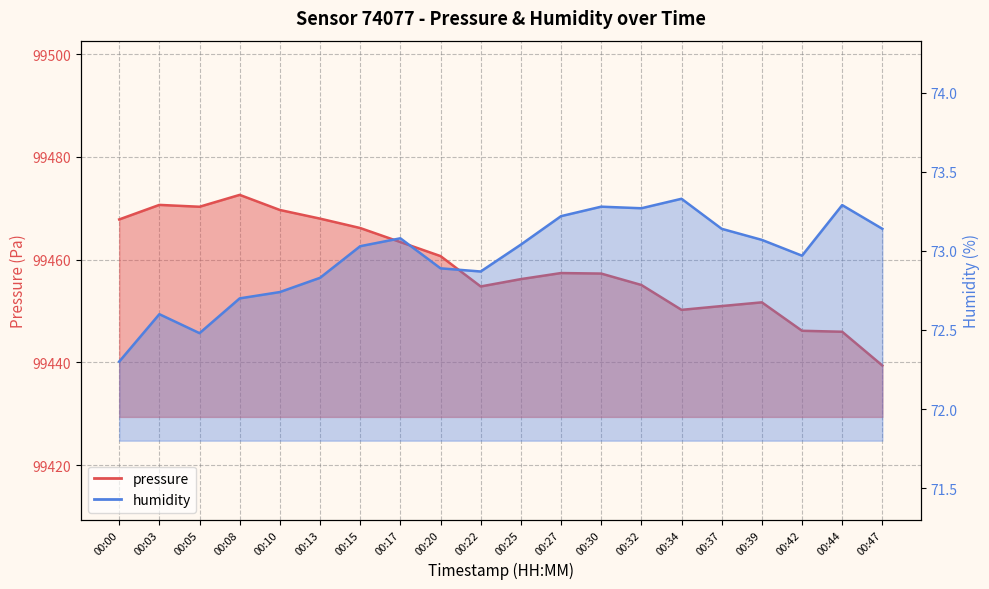

List the labels in order of pressure value, smallest first.

00:47, 00:44, 00:42, 00:34, 00:37, 00:39, 00:22, 00:32, 00:25, 00:30, 00:27, 00:20, 00:17, 00:15, 00:00, 00:13, 00:10, 00:05, 00:03, 00:08